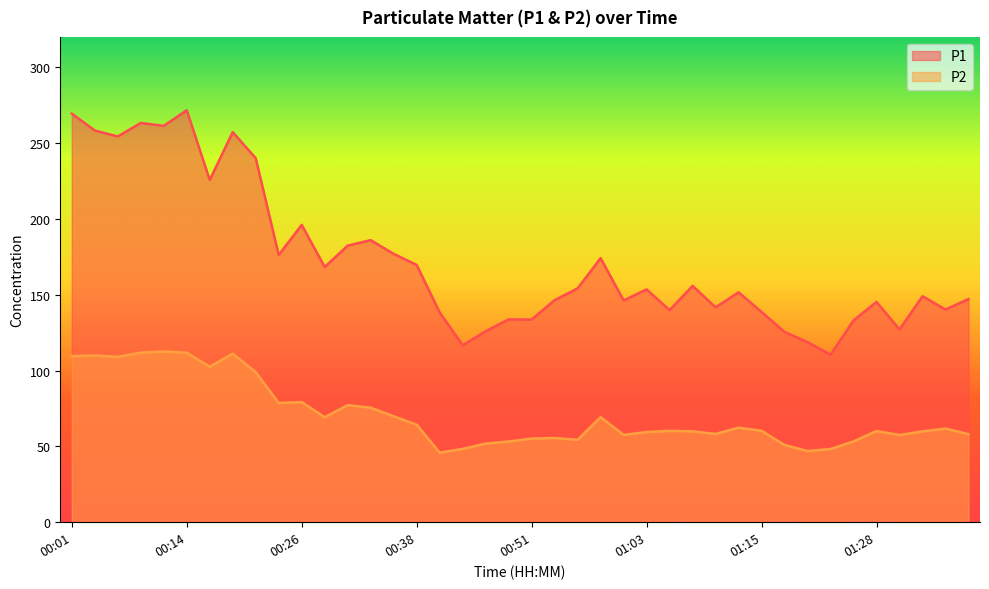

The P1 series shows 451.9 at 00:09. True or false?

False